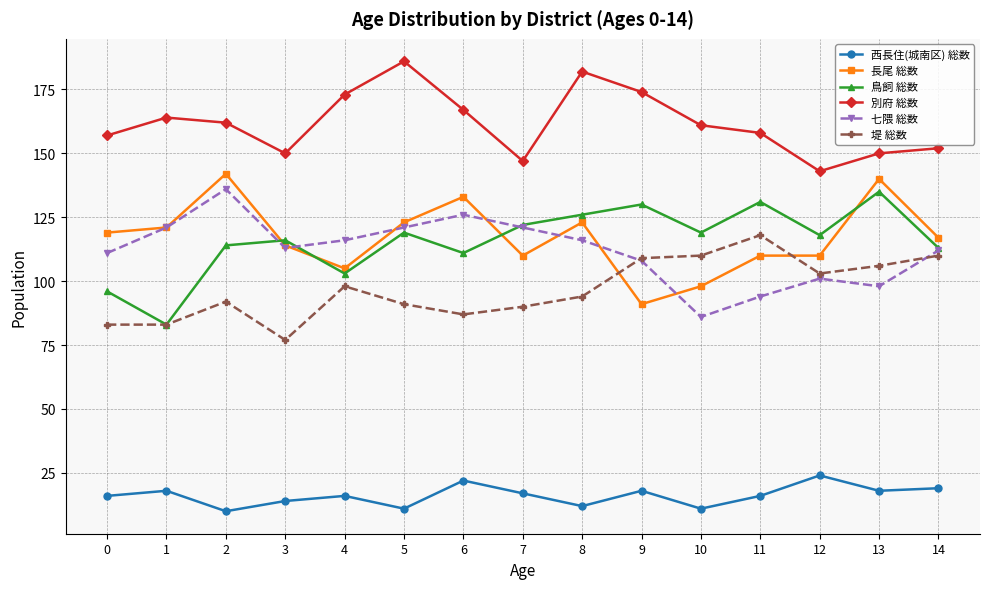

In 西長住(城南区) 総数, how many points are higher than both neighbors (excluding endpoints)?

5